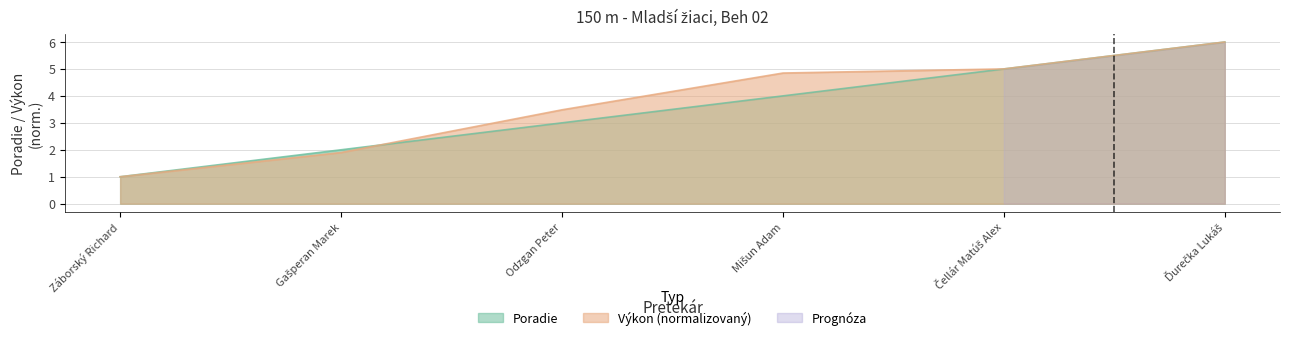

Count the number of categories in the chart.

6